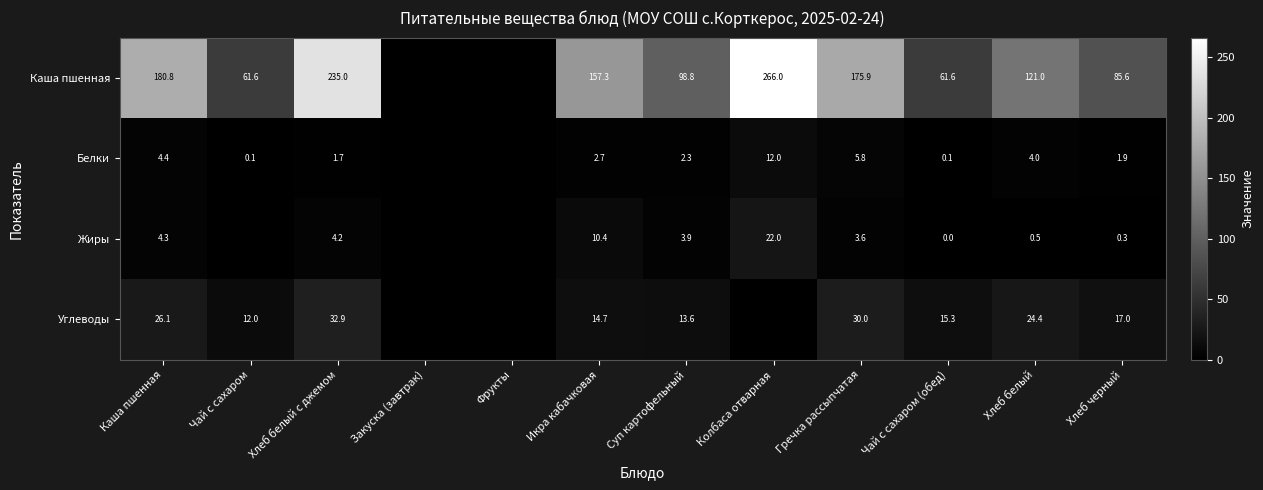

What is the spread (max minus min) of values at Чай с сахаром (обед)?

61.6